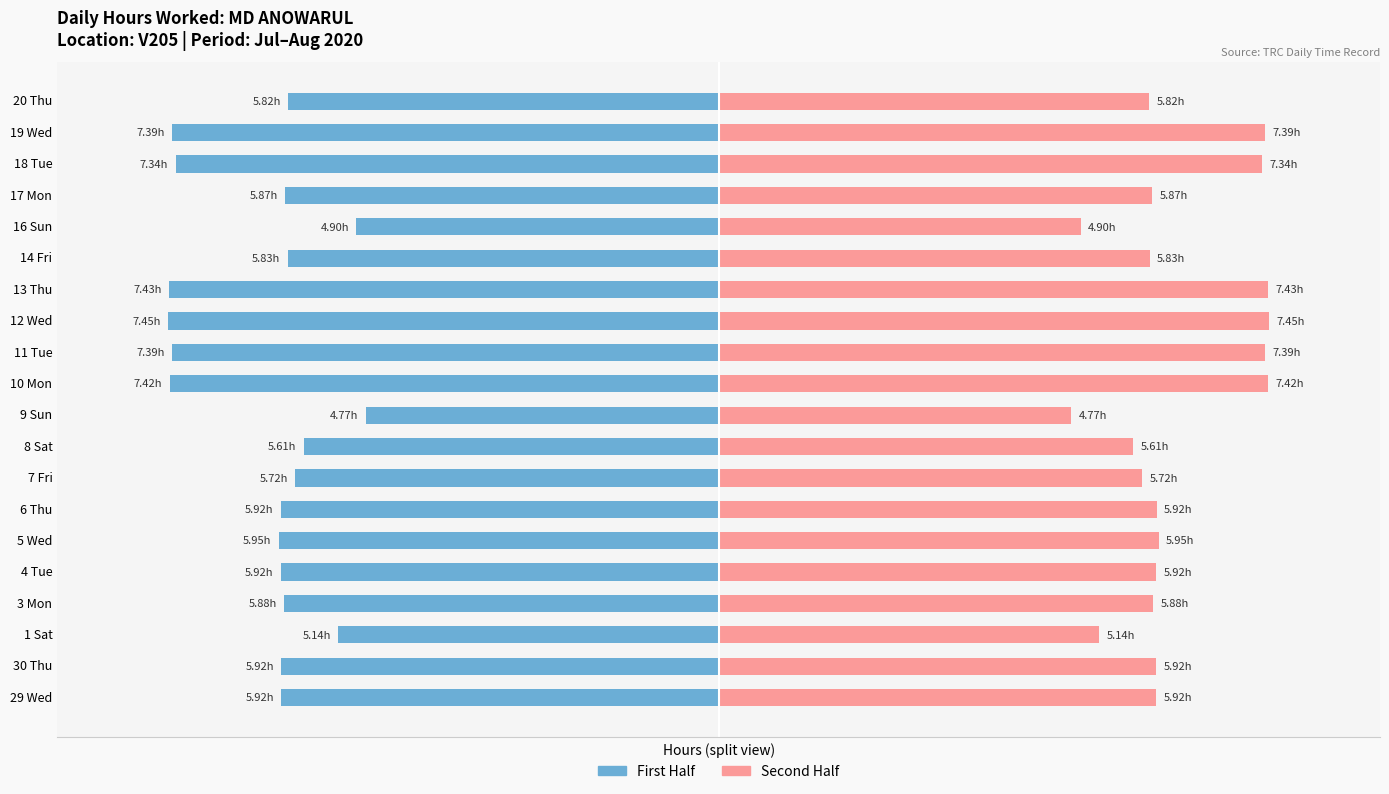

What is the smallest value displayed?

-7.4